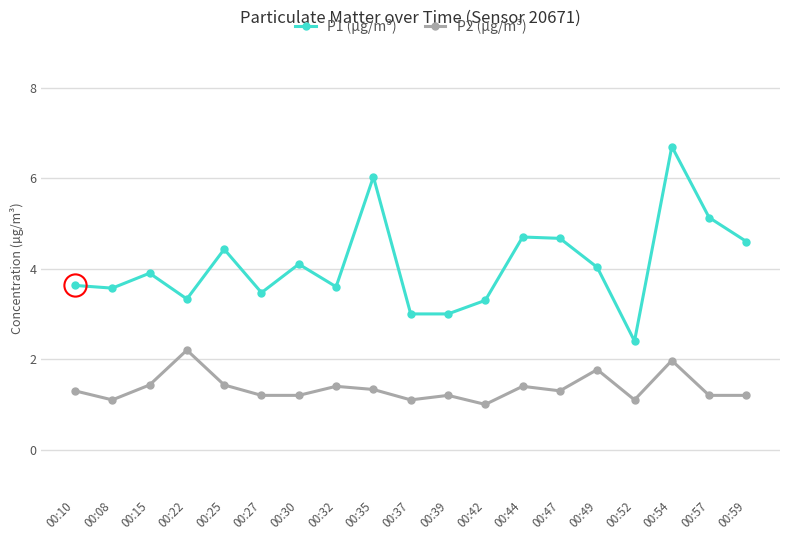

How many distinct data groups are displayed?

2